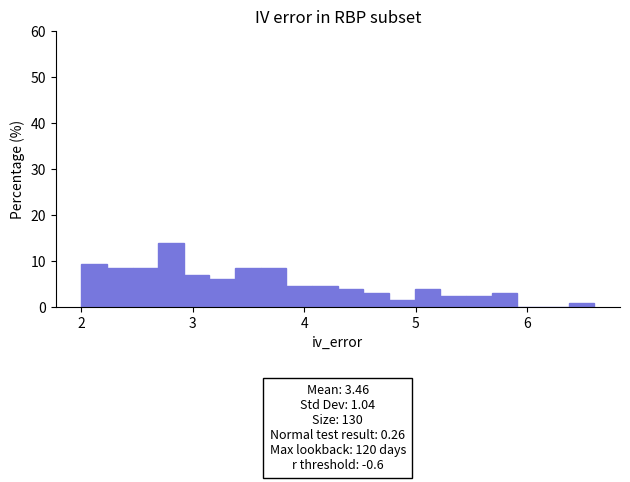

Read against the x-axis, roughly where is the centre of the tallest bar?

2.8